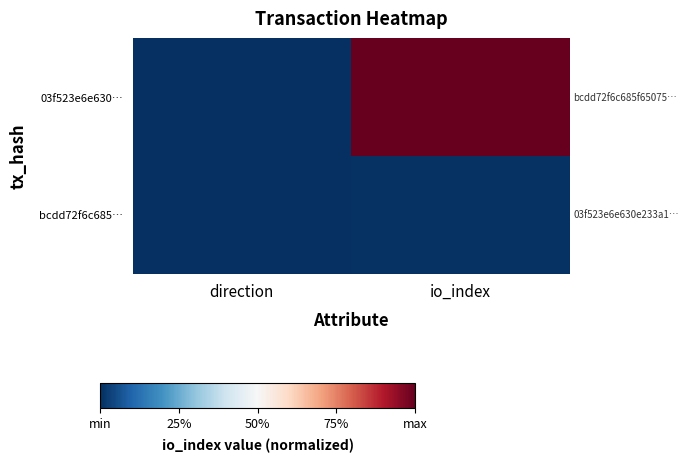

Reading left to right, transcribe all the data shown in this chart.

03f523e6e630…: direction=0.0	io_index=1.0
bcdd72f6c685…: direction=0.0	io_index=0.0